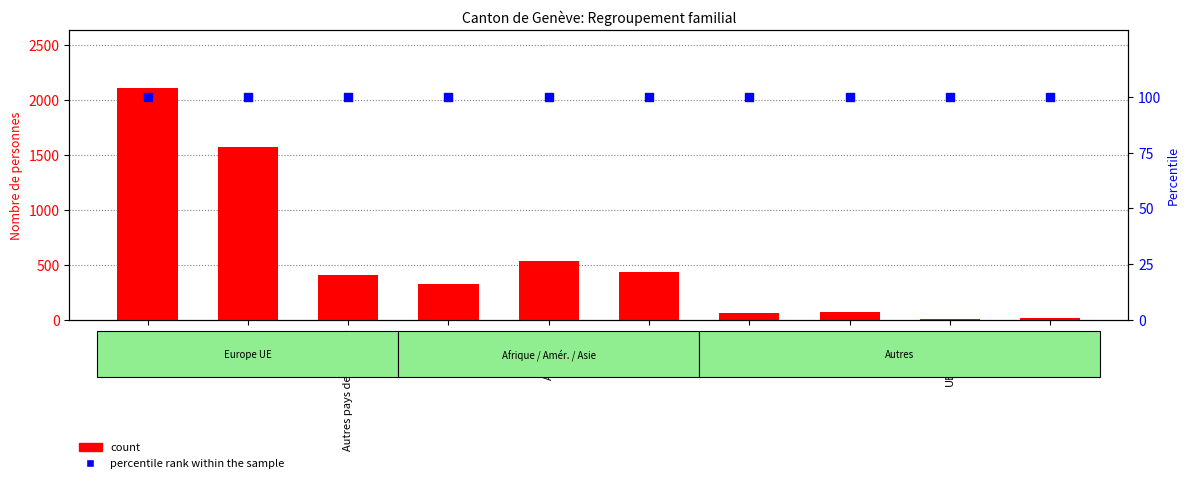

Which series contains the highest Y value?

count